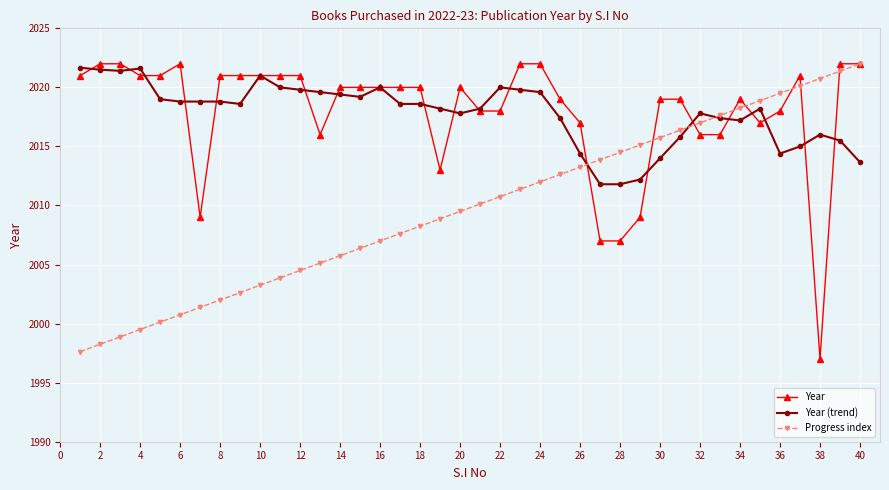

What is the value of the Year point at the 11th from the left?

2021.0